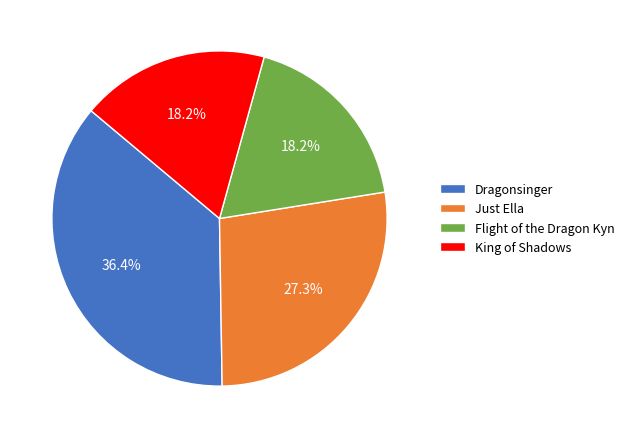

To the nearest percent, what is the difference between the largest and smallest slice percentages?

18%